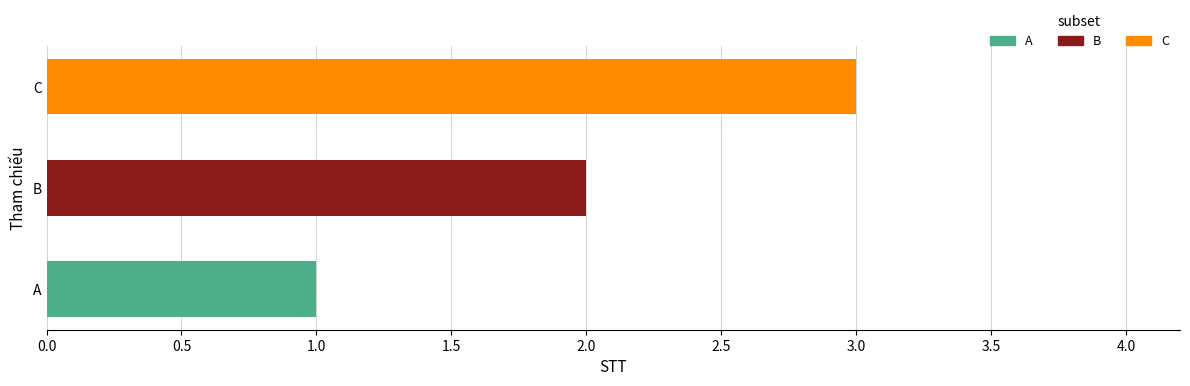

How many bars are there in total?

3